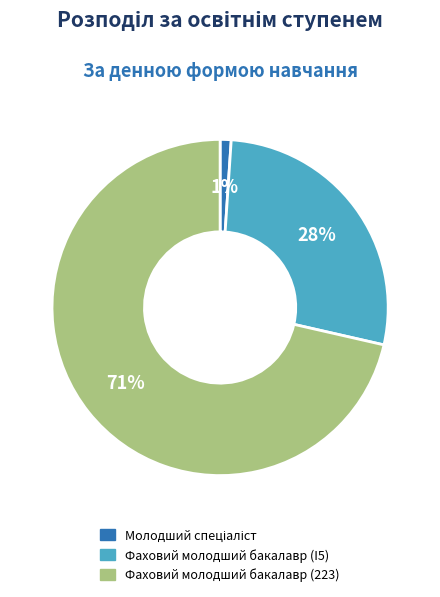

What percentage is the Фаховий молодший бакалавр (223) slice, to the nearest percent?

71%